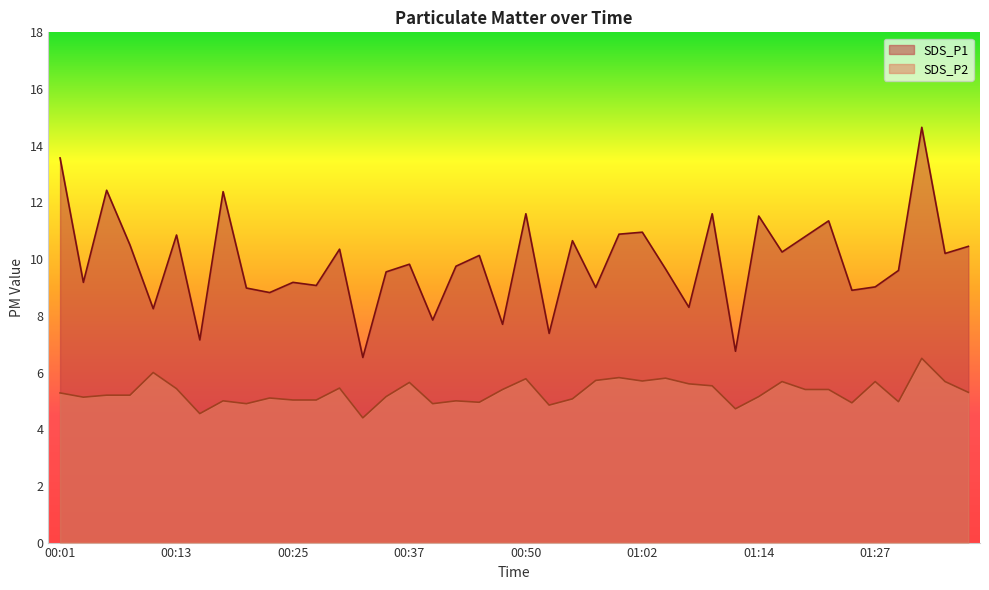

List the labels in order of SDS_P2 value, smallest first.

00:32, 00:15, 01:12, 00:52, 00:20, 00:40, 01:24, 00:45, 01:29, 00:18, 00:42, 00:25, 00:28, 00:54, 00:23, 00:03, 00:35, 01:14, 00:06, 00:08, 00:01, 01:36, 00:47, 01:19, 01:22, 00:13, 00:30, 01:09, 01:07, 00:37, 01:17, 01:27, 01:34, 01:02, 00:57, 00:50, 01:04, 00:59, 00:11, 01:31